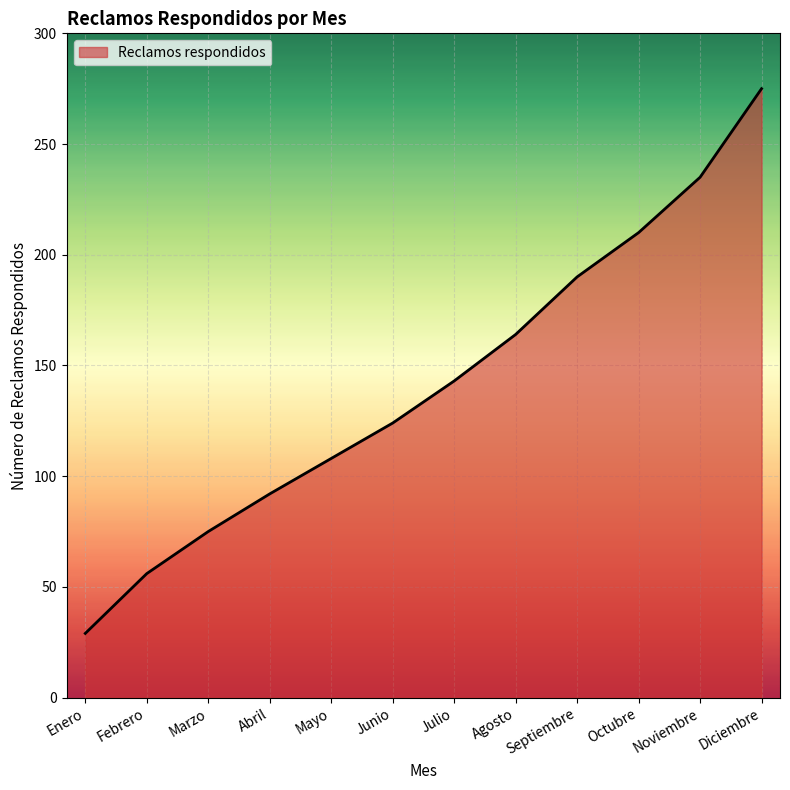

What is the average value?

142